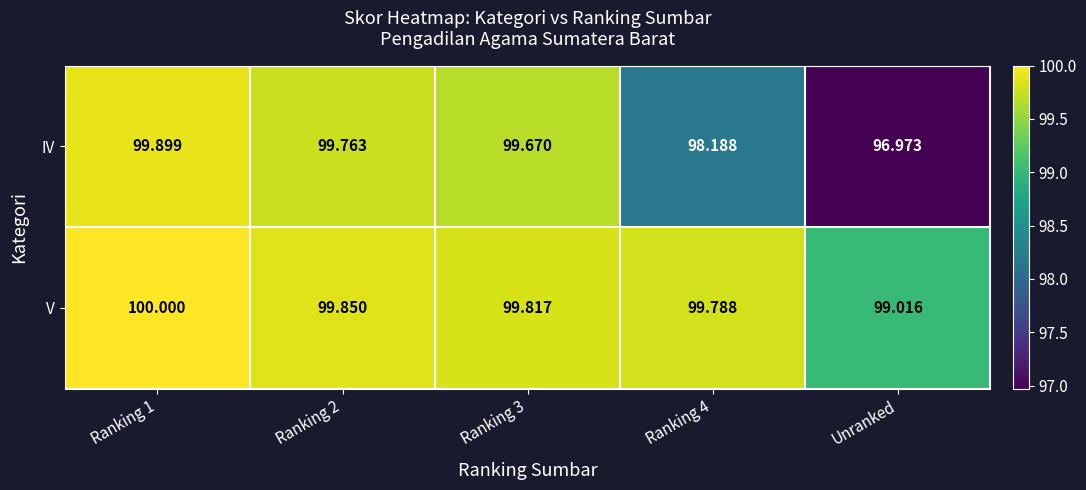

How many categories are shown in the chart?

5